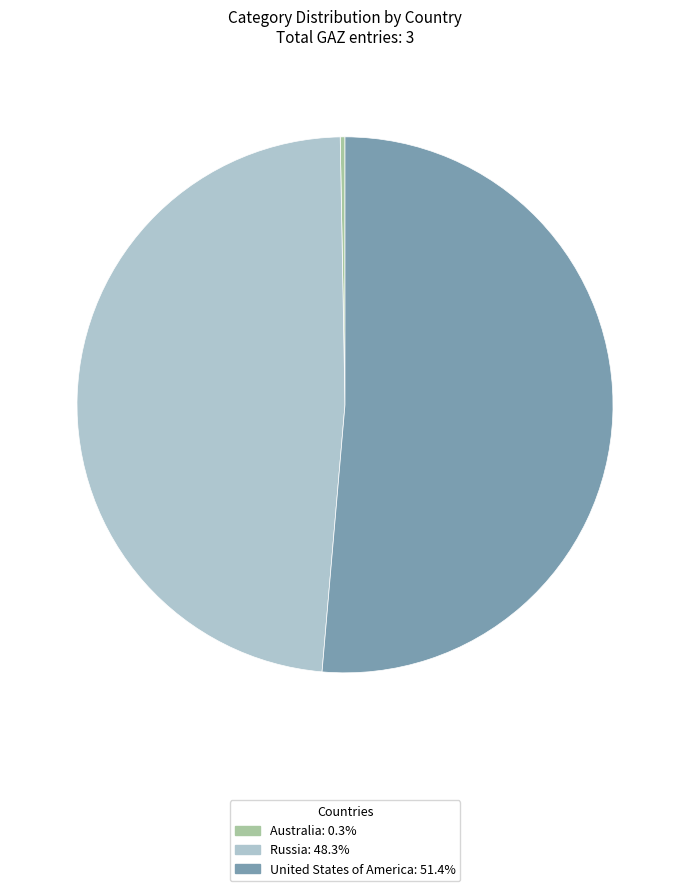

Combined, do Russia: 48.3% and Australia: 0.3% account for over 50%?

No